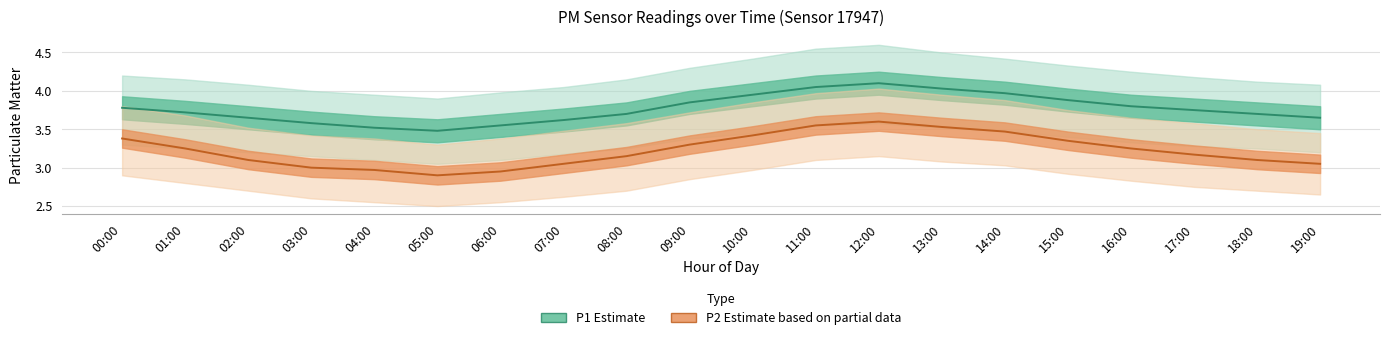

How many categories are shown in the chart?

20